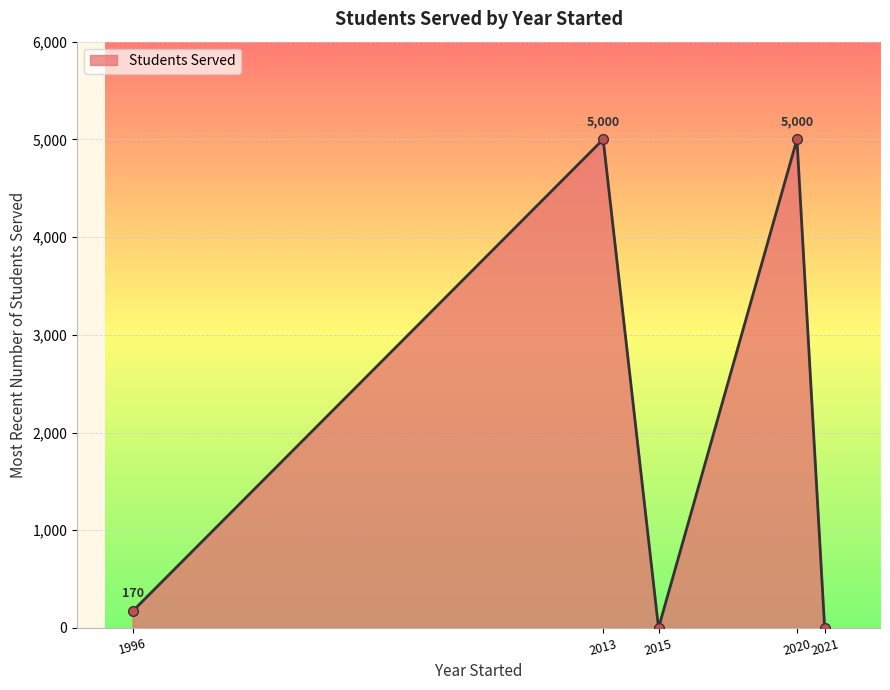

How many distinct data groups are displayed?

1